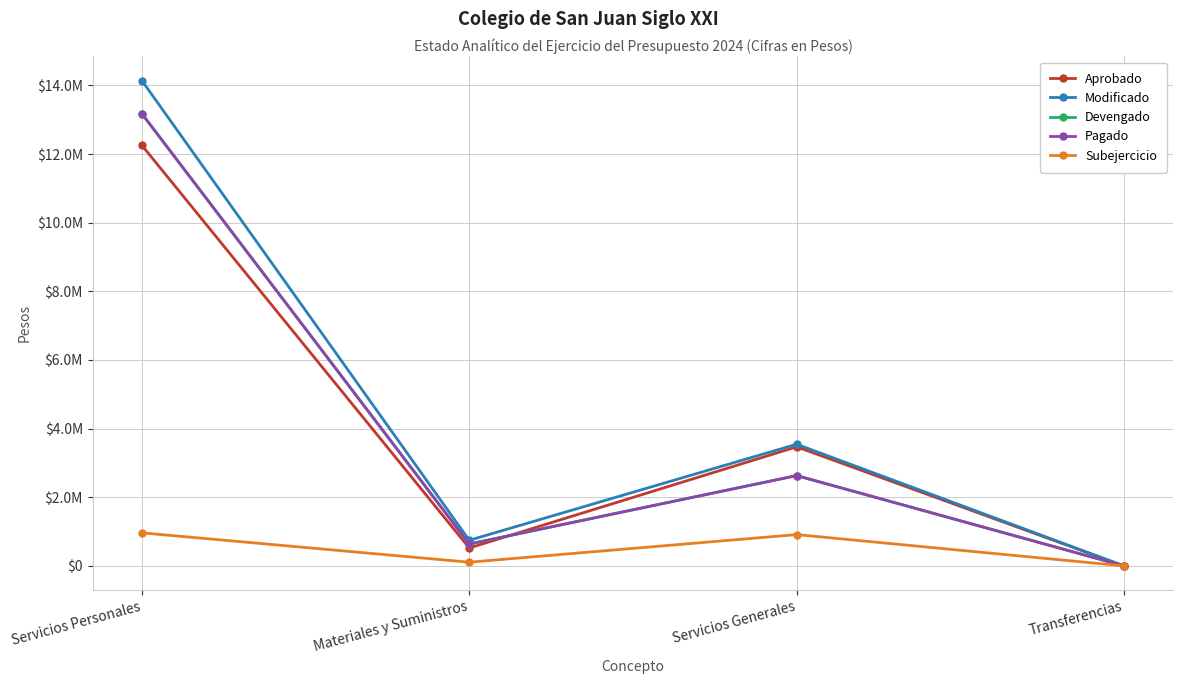

Does the chart have visible grid lines?

Yes